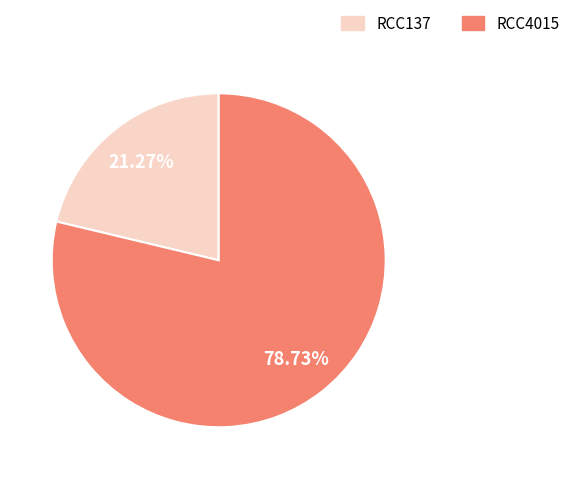

What is the ratio of the value at RCC4015 to the value at RCC137?

3.7